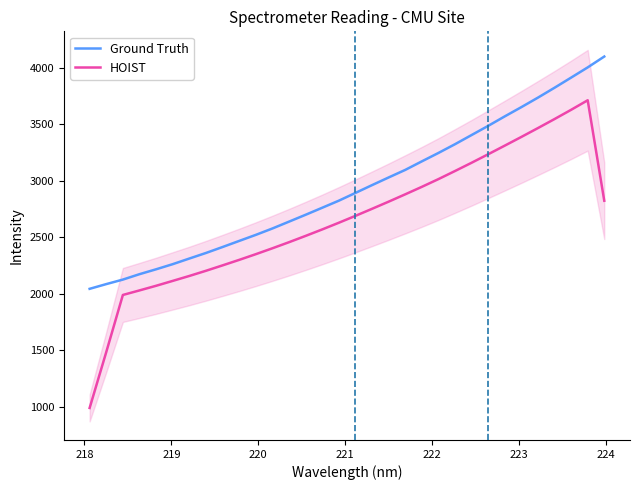

True or false: Ground Truth and HOIST cross at least once.

False